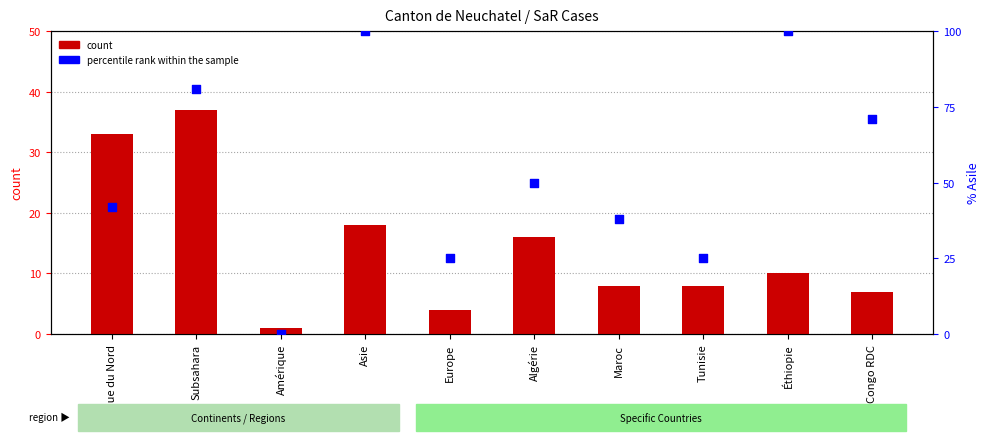

At how many categories does at least one series exceed 3?

9